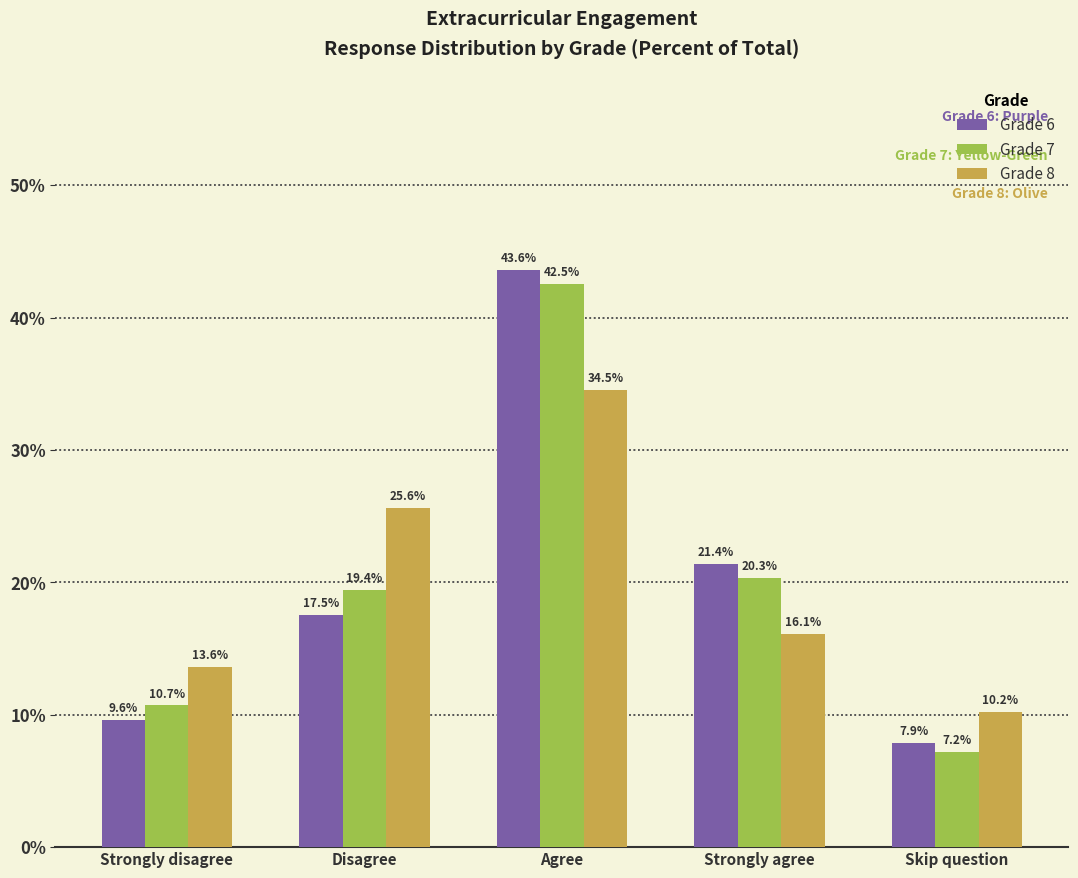

What value does the Grade 7 series have at Disagree?

19.4